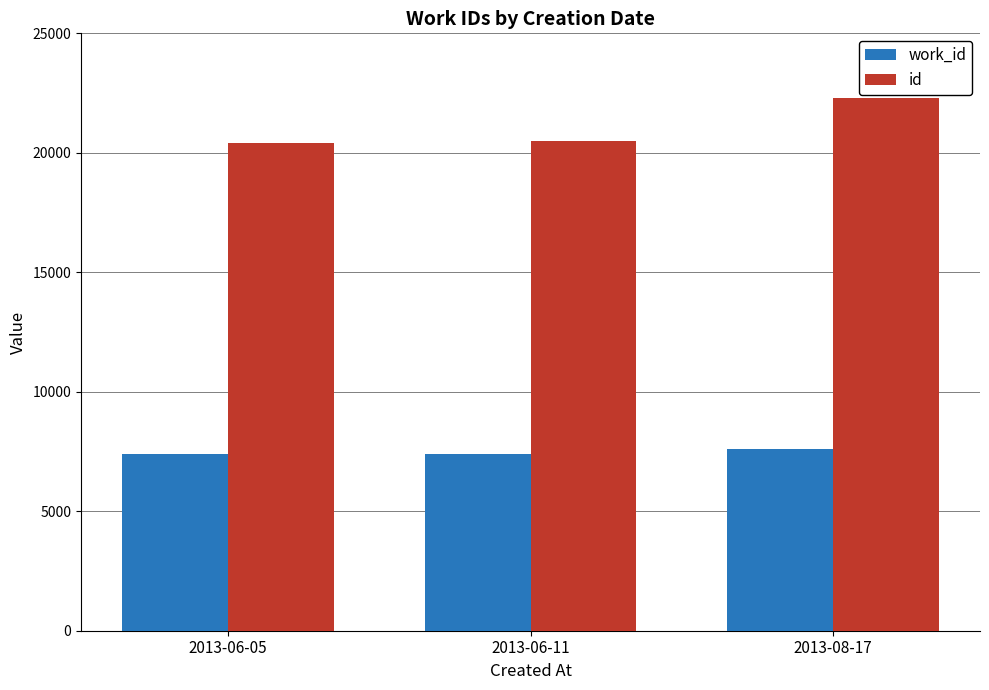

What is the total value across all series at 2013-06-11?

27920